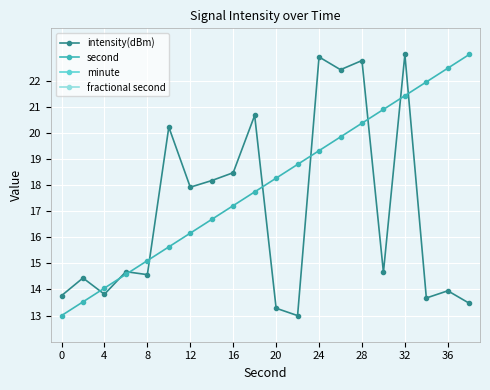

Reading left to right, what are all the values shown in this chart?

intensity(dBm): 13.8	14.4	13.8	14.7	14.6	20.2	17.9	18.2	18.5	20.7	13.3	13.0	22.9	22.4	22.8	14.7	23.0	13.7	14.0	13.5
second: 13.0	13.5	14.1	14.6	15.1	15.6	16.2	16.7	17.2	17.7	18.3	18.8	19.3	19.8	20.4	20.9	21.4	21.9	22.5	23.0
minute: 0.0	0.0	0.0	0.0	0.0	0.0	0.0	0.0	0.0	0.0	0.0	0.0	0.0	0.0	0.0	0.0	0.0	0.0	0.0	0.0
fractional second: 0.0	0.0	0.0	0.0	0.0	0.0	0.0	0.0	0.0	0.0	0.0	0.0	0.0	0.0	0.0	0.0	0.0	0.0	0.0	0.0